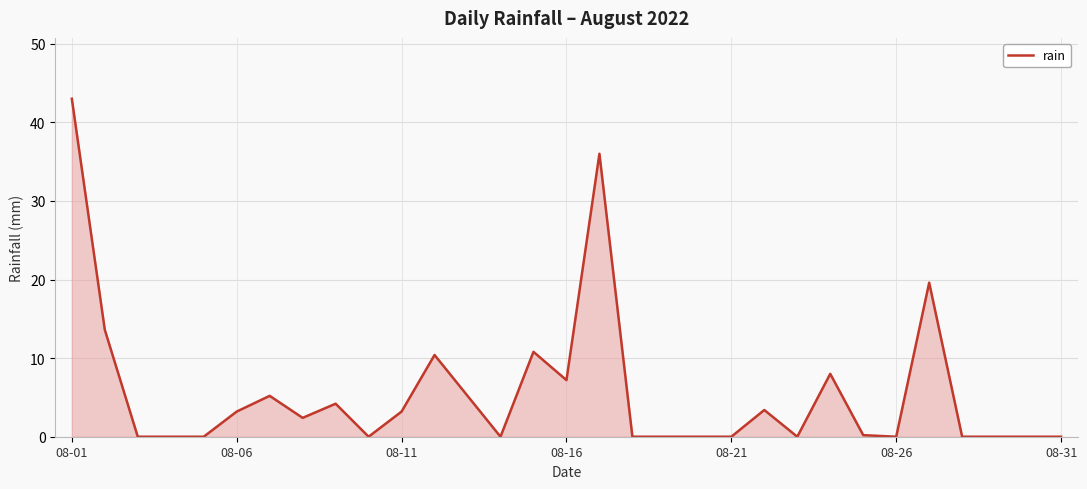

What is the difference between the maximum and minimum values?

43.0